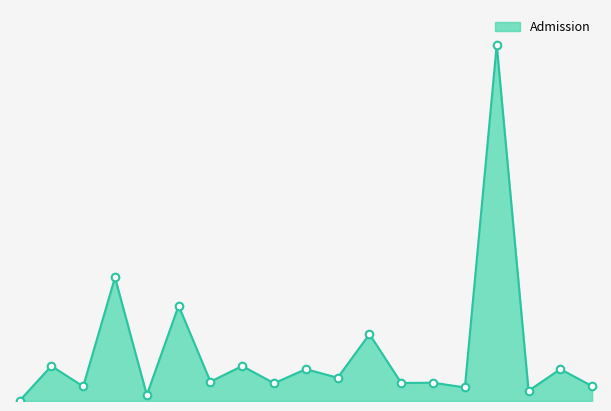

Is this an area chart (filled region under the line)?

Yes